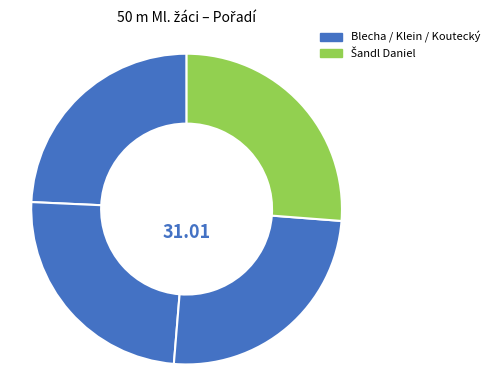

Rank the categories by value from highest to lowest.

Šandl Daniel, Koutecký Jindřich, Klein Pavel, Blecha Lukáš